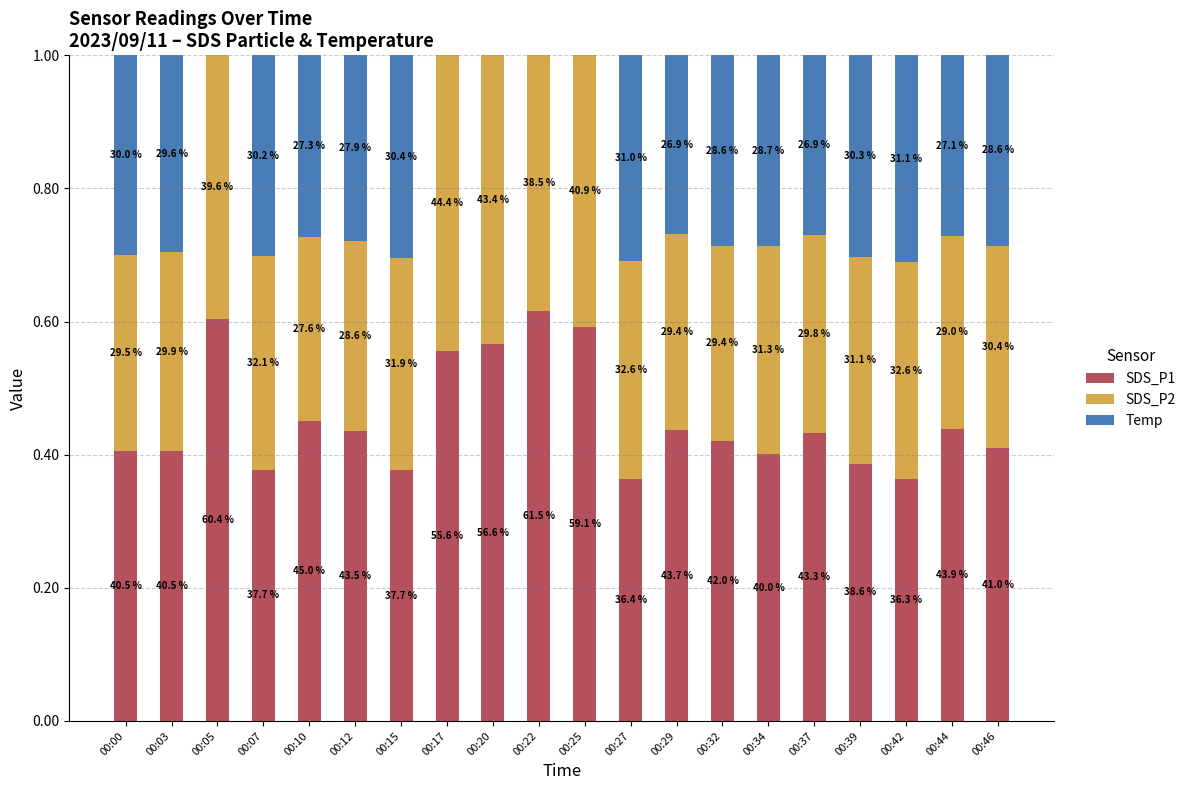

Count the SDS_P2 values in the range 0 to 1.

20